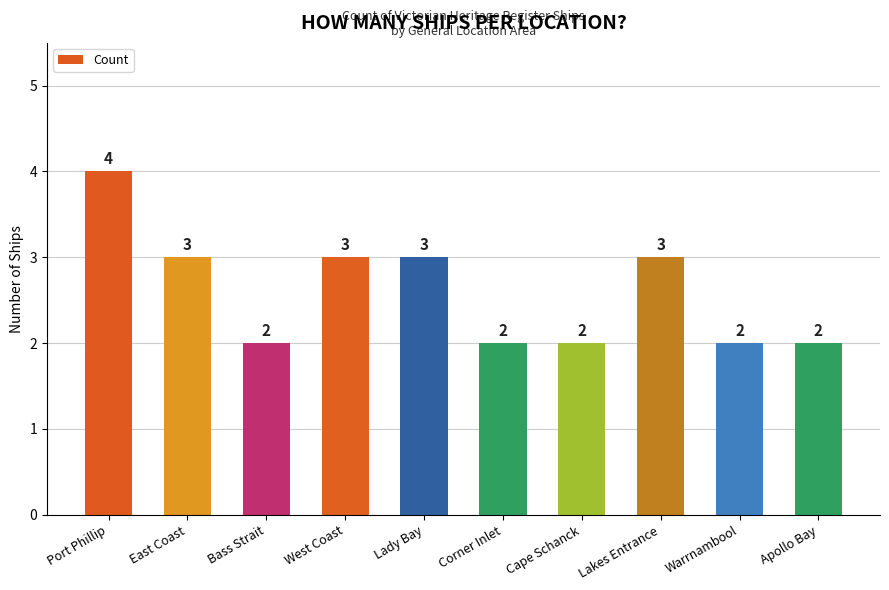

Which category has the highest value across all series?

Port Phillip